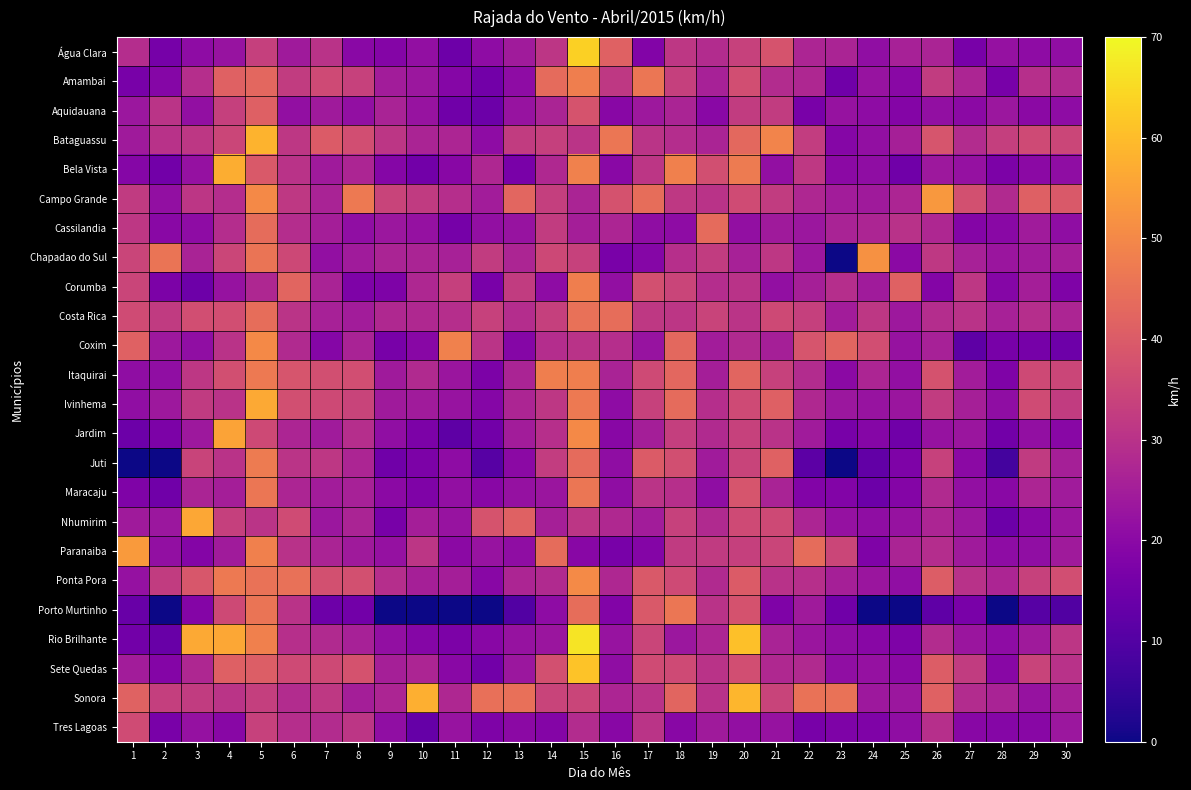

Reading left to right, what are all the values shown in this chart?

Água Clara: 1=28.8	2=16.2	3=20.5	4=22.7	5=33.5	6=24.1	7=30.2	8=19.8	9=18.7	10=21.6	11=14.8	12=20.5	13=24.5	14=31.0	15=63.4	16=41.4	17=18.4	18=31.3	19=28.4	20=33.8	21=38.2	22=27.0	23=26.6	24=21.2	25=25.9	26=26.6	27=16.6	28=22.0	29=20.5	30=21.2
Amambai: 1=16.6	2=19.1	3=29.2	4=41.4	5=42.8	6=32.4	7=36.0	8=33.8	9=24.8	10=23.4	11=19.1	12=15.5	13=20.5	14=43.6	15=47.9	16=31.7	17=46.1	18=33.5	19=25.9	20=36.7	21=28.4	22=27.4	23=15.1	24=22.7	25=19.8	26=32.4	27=27.0	28=16.6	29=29.5	30=28.1
Aquidauana: 1=23.4	2=30.6	3=21.6	4=33.5	5=41.0	6=21.6	7=24.1	8=21.6	9=26.3	10=22.7	11=15.1	12=14.4	13=22.7	14=26.6	15=38.2	16=19.4	17=23.8	18=26.6	19=19.8	20=32.4	21=32.4	22=16.9	23=22.3	24=20.5	25=18.7	26=21.6	27=20.2	28=23.4	29=20.2	30=20.5
Bataguassu: 1=24.1	2=29.9	3=31.3	4=34.9	5=58.3	6=31.3	7=40.0	8=36.7	9=31.0	10=26.6	11=27.0	12=20.5	13=32.4	14=33.5	15=30.6	16=46.1	17=30.6	18=28.8	19=26.6	20=43.2	21=49.0	22=32.8	23=19.1	24=21.6	25=25.6	26=38.5	27=28.4	28=33.1	29=36.0	30=34.9
Bela Vista: 1=19.1	2=15.5	3=22.0	4=57.2	5=39.6	6=30.2	7=24.1	8=27.0	9=19.1	10=15.5	11=19.4	12=27.4	13=16.9	14=27.7	15=48.6	16=19.8	17=31.0	18=48.2	19=37.1	20=47.2	21=21.6	22=31.7	23=20.2	24=20.9	25=15.1	26=23.8	27=22.0	28=17.3	29=20.2	30=20.9
Campo Grande: 1=32.0	2=21.6	3=31.0	4=28.8	5=50.0	6=31.7	7=26.3	8=46.8	9=34.2	10=32.0	11=29.2	12=24.8	13=42.5	14=33.1	15=26.6	16=37.8	17=44.3	18=31.7	19=30.2	20=36.4	21=32.4	22=27.4	23=24.8	24=24.1	25=27.0	26=53.3	27=37.4	28=28.1	29=41.0	30=39.6
Cassilandia: 1=31.3	2=19.8	3=20.5	4=28.8	5=43.9	6=28.8	7=25.2	8=21.2	9=23.4	10=22.0	11=16.2	12=21.6	13=22.7	14=32.4	15=25.2	16=27.0	17=20.9	18=20.5	19=43.6	20=21.6	21=24.1	22=23.4	23=26.3	24=27.0	25=29.9	26=27.4	27=18.7	28=19.8	29=24.5	30=20.9
Chapadao do Sul: 1=34.6	2=45.7	3=26.3	4=34.9	5=45.7	6=35.3	7=21.6	8=24.5	9=26.6	10=26.6	11=25.9	12=32.4	13=27.0	14=35.3	15=33.8	16=16.9	17=19.1	18=29.5	19=32.4	20=25.9	21=31.3	22=23.4	23=0.0	24=51.8	25=20.2	26=31.7	27=25.9	28=23.0	29=24.5	30=25.2
Corumba: 1=34.6	2=17.3	3=14.8	4=22.3	5=27.4	6=42.1	7=26.3	8=17.6	9=17.6	10=27.4	11=33.5	12=16.9	13=32.4	14=20.5	15=47.9	16=21.6	17=37.4	18=34.6	19=28.8	20=30.2	21=21.6	22=25.6	23=29.2	24=24.5	25=41.4	26=18.7	27=31.3	28=19.1	29=25.2	30=18.0
Costa Rica: 1=36.4	2=32.0	3=36.7	4=36.7	5=44.3	6=30.6	7=25.9	8=24.8	9=27.7	10=27.7	11=29.2	12=33.8	13=28.8	14=33.5	15=45.0	16=44.3	17=31.7	18=31.0	19=34.2	20=30.6	21=35.6	22=33.5	23=24.8	24=31.3	25=23.8	26=28.8	27=30.2	28=25.9	29=29.2	30=27.0
Coxim: 1=41.4	2=23.8	3=21.2	4=30.2	5=50.0	6=28.1	7=19.1	8=26.3	9=16.6	10=19.4	11=48.6	12=30.6	13=19.1	14=28.8	15=30.2	16=29.2	17=22.7	18=43.2	19=24.8	20=28.1	21=25.6	22=38.5	23=42.1	24=36.7	25=22.3	26=25.9	27=11.9	28=16.6	29=16.2	30=14.8
Itaquirai: 1=20.9	2=21.2	3=31.3	4=37.1	5=46.8	6=38.5	7=37.1	8=36.7	9=24.1	10=28.1	11=23.0	12=17.3	13=26.6	14=47.9	15=47.9	16=26.3	17=36.0	18=42.8	19=25.2	20=42.1	21=33.8	22=28.4	23=20.2	24=27.0	25=21.6	26=37.8	27=24.8	28=18.0	29=35.6	30=34.9
Ivinhema: 1=21.2	2=23.8	3=32.0	4=30.2	5=56.5	6=37.1	7=35.6	8=34.2	9=24.1	10=24.5	11=22.7	12=19.1	13=27.0	14=31.3	15=46.8	16=20.5	17=33.8	18=43.6	19=29.2	20=36.0	21=41.0	22=27.7	23=23.4	24=22.7	25=23.0	26=32.4	27=25.6	28=20.9	29=36.4	30=32.4
Jardim: 1=14.4	2=17.3	3=23.8	4=55.4	5=35.6	6=27.0	7=24.5	8=29.2	9=21.2	10=17.3	11=11.9	12=15.5	13=24.8	14=29.5	15=50.0	16=19.4	17=25.2	18=33.1	19=28.1	20=33.8	21=30.2	22=24.5	23=16.6	24=19.1	25=15.1	26=22.3	27=23.0	28=15.5	29=21.6	30=19.4
Juti: 1=0.0	2=0.0	3=34.2	4=30.2	5=47.2	6=30.6	7=31.3	8=27.0	9=15.1	10=17.3	11=20.5	12=10.8	13=20.2	14=32.8	15=43.6	16=20.9	17=40.0	18=37.1	19=24.5	20=34.2	21=41.4	22=11.5	23=0.0	24=12.6	25=17.6	26=33.8	27=20.2	28=7.6	29=32.0	30=25.6
Maracaju: 1=18.0	2=15.1	3=26.6	4=25.2	5=46.1	6=27.0	7=24.8	8=25.9	9=20.2	10=18.0	11=21.6	12=19.4	13=22.0	14=23.0	15=46.1	16=20.9	17=30.6	18=29.5	19=20.9	20=38.5	21=26.3	22=18.4	23=18.4	24=14.4	25=18.7	26=28.1	27=21.6	28=19.8	29=27.0	30=24.5
Nhumirim: 1=24.1	2=23.4	3=56.2	4=33.5	5=30.6	6=36.4	7=23.4	8=26.6	9=16.6	10=25.2	11=22.7	12=38.2	13=41.4	14=25.6	15=31.0	16=27.7	17=24.8	18=33.8	19=28.1	20=36.0	21=35.6	22=27.0	23=22.0	24=20.9	25=22.3	26=27.0	27=23.4	28=14.4	29=19.4	30=23.0
Paranaiba: 1=53.6	2=21.6	3=18.7	4=24.5	5=48.2	6=29.9	7=26.6	8=24.1	9=22.0	10=31.0	11=20.2	12=22.7	13=20.9	14=43.9	15=19.4	16=16.6	17=18.7	18=32.0	19=32.0	20=33.5	21=34.6	22=43.9	23=34.9	24=18.0	25=26.6	26=28.8	27=24.1	28=20.5	29=21.2	30=24.1
Ponta Pora: 1=22.0	2=32.4	3=38.9	4=46.8	5=45.4	6=45.0	7=37.4	8=37.4	9=29.2	10=25.6	11=25.2	12=19.4	13=27.0	14=28.1	15=50.4	16=27.4	17=39.6	18=36.0	19=28.1	20=40.0	21=29.9	22=29.5	23=25.6	24=23.0	25=21.2	26=40.3	27=29.9	28=27.0	29=33.8	30=36.7
Porto Murtinho: 1=13.7	2=0.0	3=18.7	4=35.6	5=45.7	6=30.2	7=14.8	8=15.5	9=0.0	10=0.0	11=0.0	12=0.0	13=10.1	14=20.5	15=44.3	16=18.4	17=39.6	18=46.1	19=30.2	20=37.8	21=18.0	22=24.1	23=15.1	24=0.0	25=0.0	26=12.2	27=16.9	28=0.0	29=10.8	30=9.7
Rio Brilhante: 1=15.5	2=13.7	3=56.5	4=56.2	5=48.2	6=29.5	7=28.1	8=25.9	9=21.6	10=19.1	11=17.3	12=19.4	13=22.3	14=23.0	15=66.6	16=22.7	17=34.6	18=23.4	19=27.0	20=60.5	21=26.3	22=23.0	23=20.9	24=19.4	25=17.6	26=28.4	27=23.0	28=20.5	29=24.1	30=31.0
Sete Quedas: 1=24.8	2=18.7	3=27.4	4=41.0	5=40.7	6=36.0	7=35.6	8=37.8	9=25.6	10=27.0	11=19.8	12=15.5	13=23.4	14=37.4	15=61.2	16=20.9	17=36.4	18=36.0	19=30.2	20=36.7	21=27.7	22=28.1	23=21.2	24=22.0	25=20.2	26=40.3	27=32.4	28=19.4	29=34.2	30=29.9
Sonora: 1=41.8	2=33.1	3=32.4	4=30.6	5=33.1	6=28.4	7=31.7	8=25.2	9=27.0	10=57.6	11=27.4	12=44.6	13=44.6	14=34.2	15=34.6	16=27.0	17=30.2	18=42.1	19=29.9	20=59.0	21=34.2	22=45.4	23=45.4	24=23.8	25=23.4	26=41.4	27=28.4	28=26.3	29=22.3	30=25.6
Tres Lagoas: 1=36.4	2=16.9	3=22.0	4=19.4	5=33.8	6=29.2	7=28.4	8=31.0	9=21.2	10=13.3	11=22.7	12=17.6	13=20.2	14=18.7	15=28.4	16=19.4	17=30.6	18=19.4	19=24.1	20=21.6	21=22.3	22=16.6	23=17.6	24=18.0	25=20.9	26=29.5	27=19.4	28=19.1	29=19.4	30=23.4